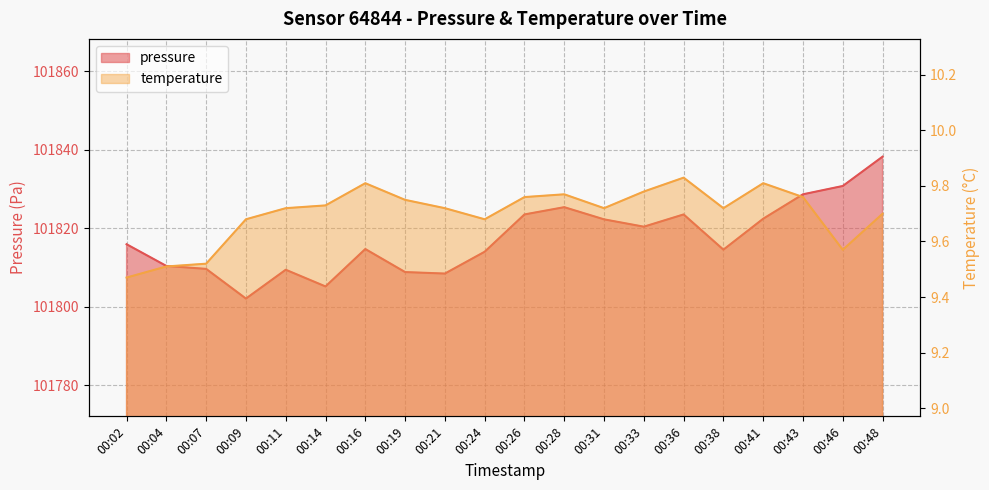

What is the total value across all series at 00:43?

101838.4